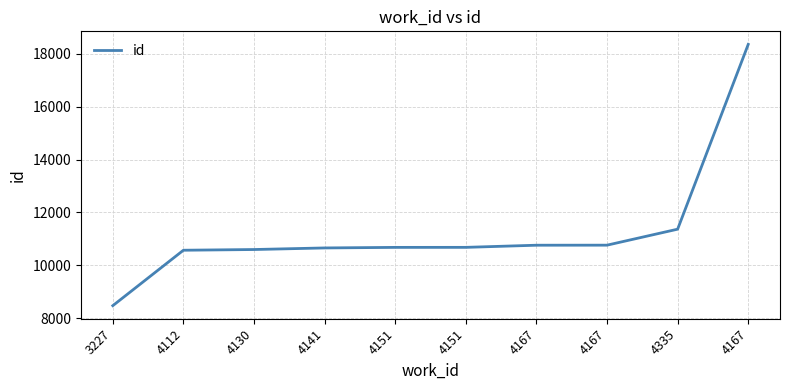

Does the chart have visible grid lines?

Yes